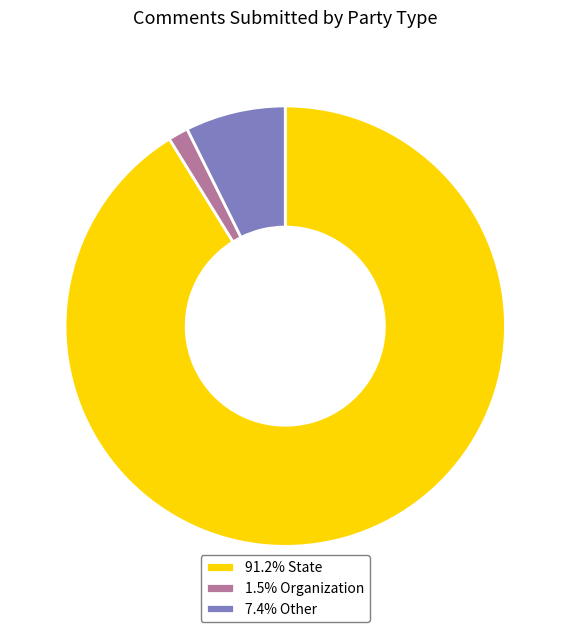

Is the sum of 1.5% Organization and 7.4% Other greater than half?

No